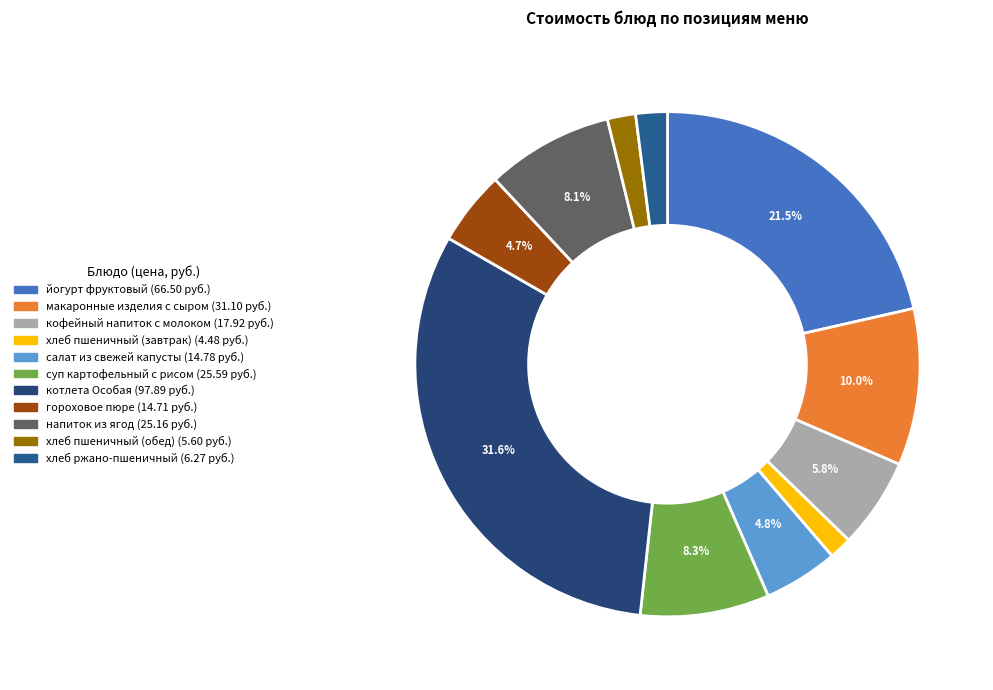

To the nearest percent, what percentage of the pie is кофейный напиток с молоком?

6%